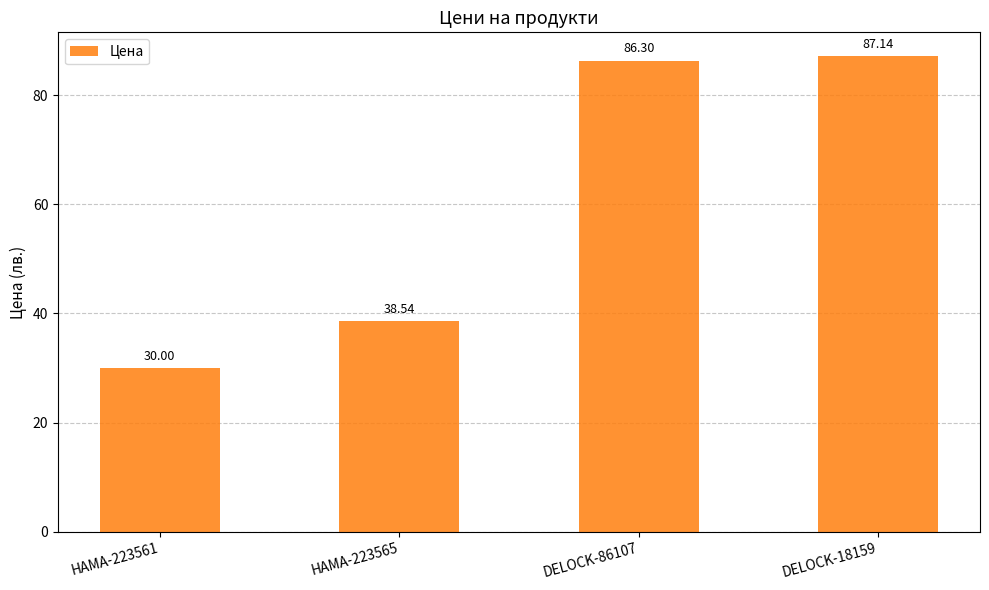

Which label corresponds to the largest value in the chart?

DELOCK-18159